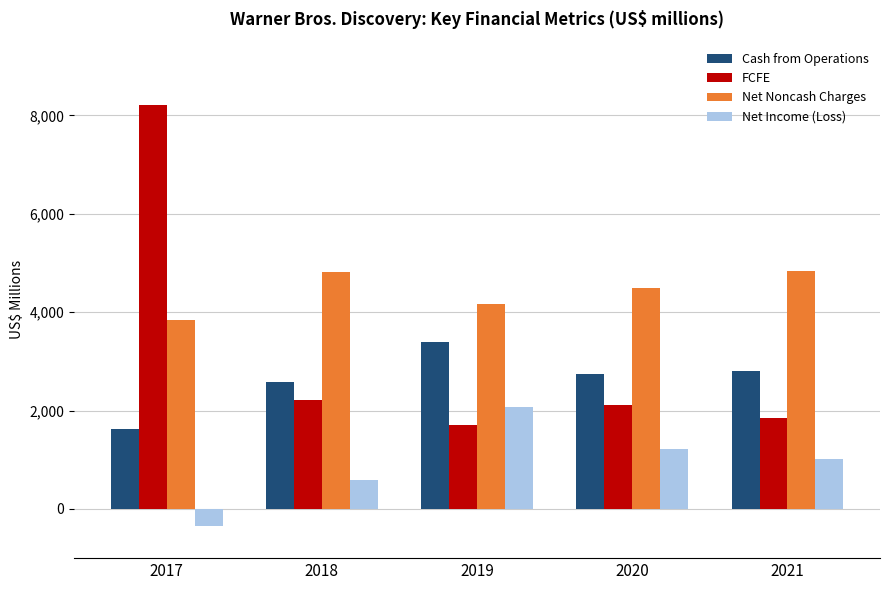

At which category is the sum across all series the highest?

2017